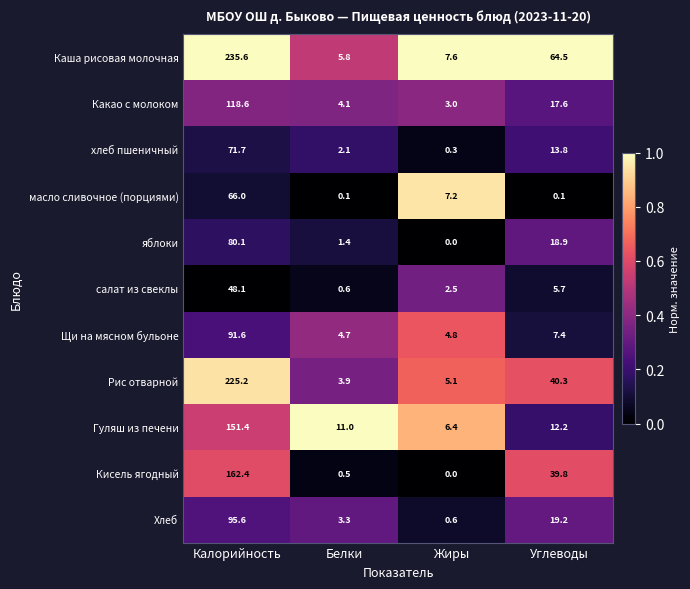

What is the spread (max minus min) of values at Жиры?

7.6